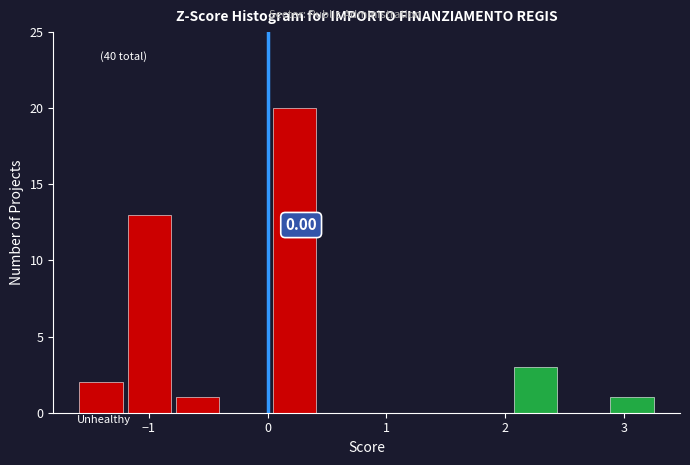

Over which range of the x-axis is the bar tallest?

0.0 to 0.4